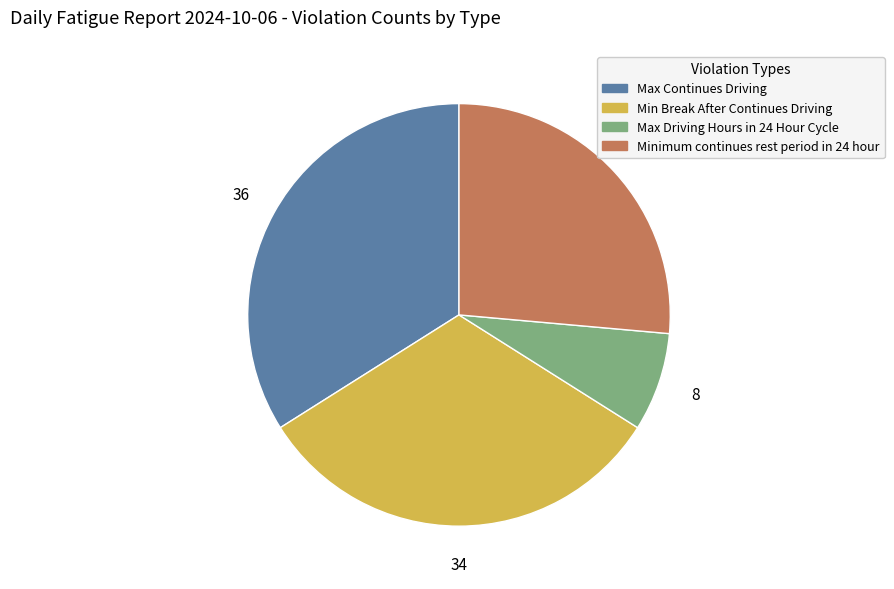

Does any single category account for the majority?

No